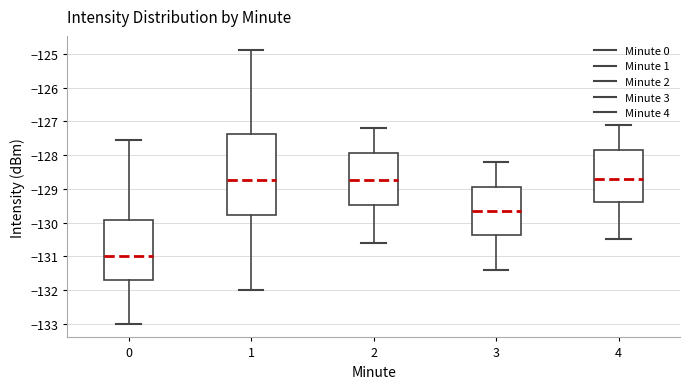

Reading left to right, transcribe this box plot: for each box, give where its median line is, the range the box spans, and where its two whiskers end, as read against the y-axis. The values are not printed on the chart, so give them approximately, as read against the axis.

0: median -131.0, box -131.7 to -129.9, whiskers -133.0 to -127.6
1: median -128.7, box -129.8 to -127.4, whiskers -132.0 to -124.9
2: median -128.7, box -129.5 to -127.9, whiskers -130.6 to -127.2
3: median -129.6, box -130.4 to -128.9, whiskers -131.4 to -128.2
4: median -128.7, box -129.4 to -127.8, whiskers -130.5 to -127.1